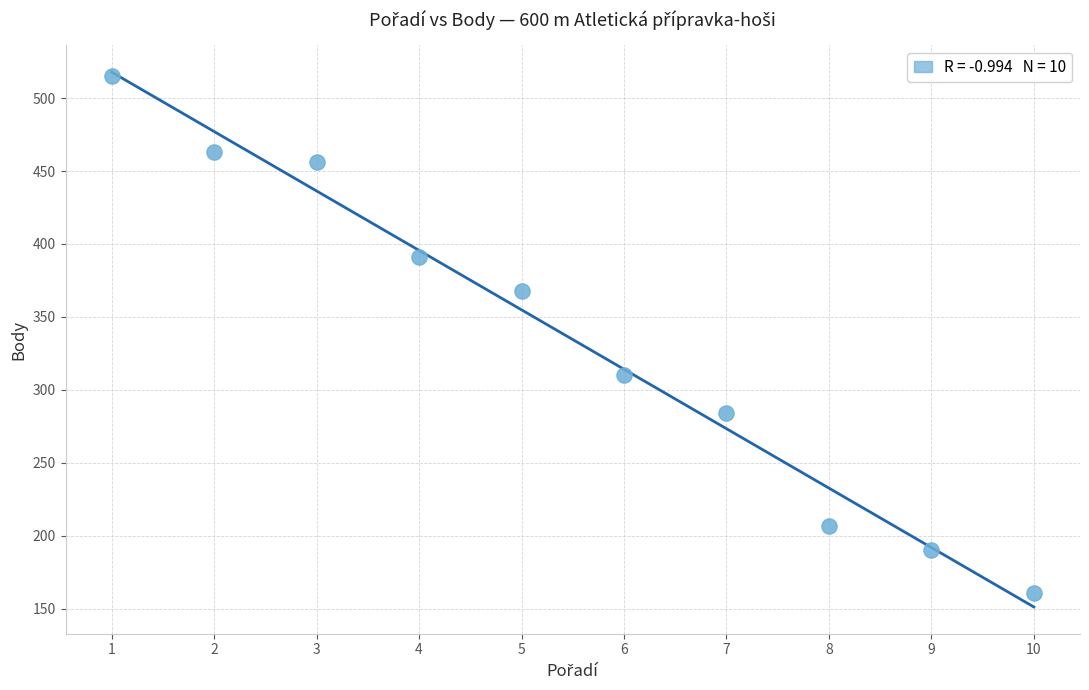

What is the range of Y values (max minus min)?

354